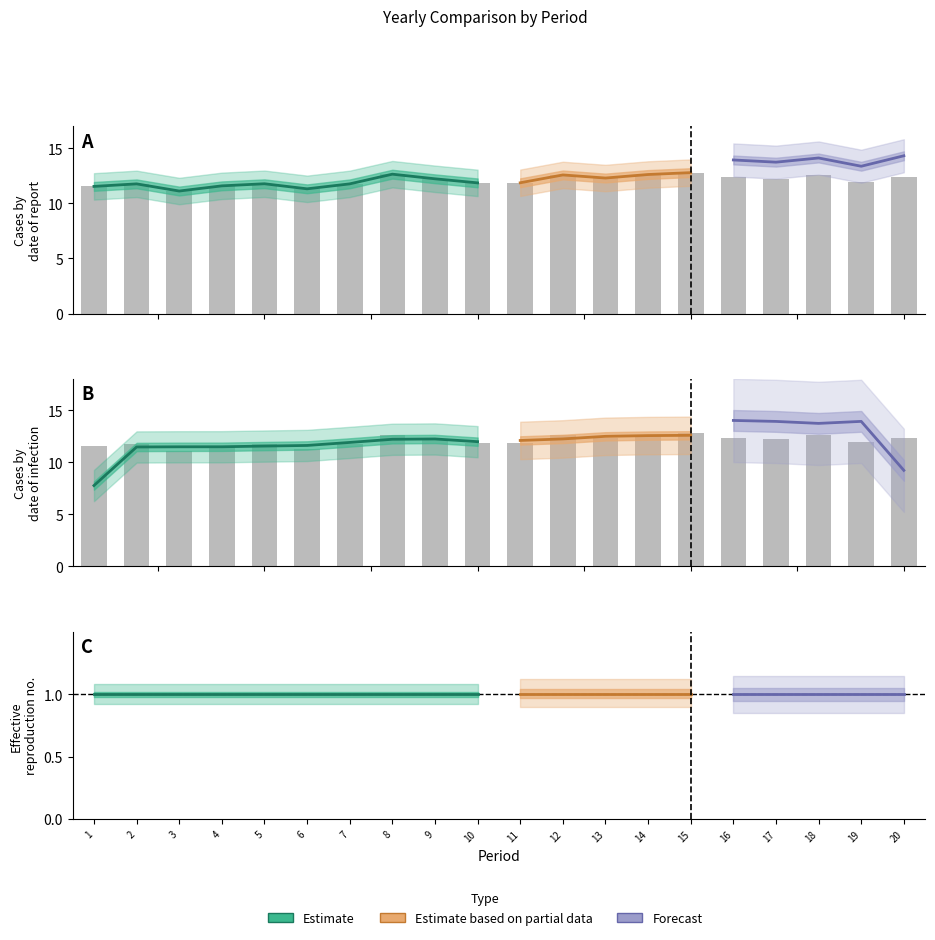

What is the greatest value displayed?

14.4